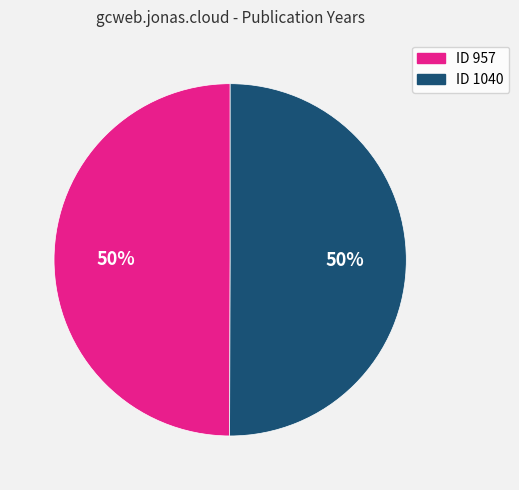

How many segments does this pie chart have?

2